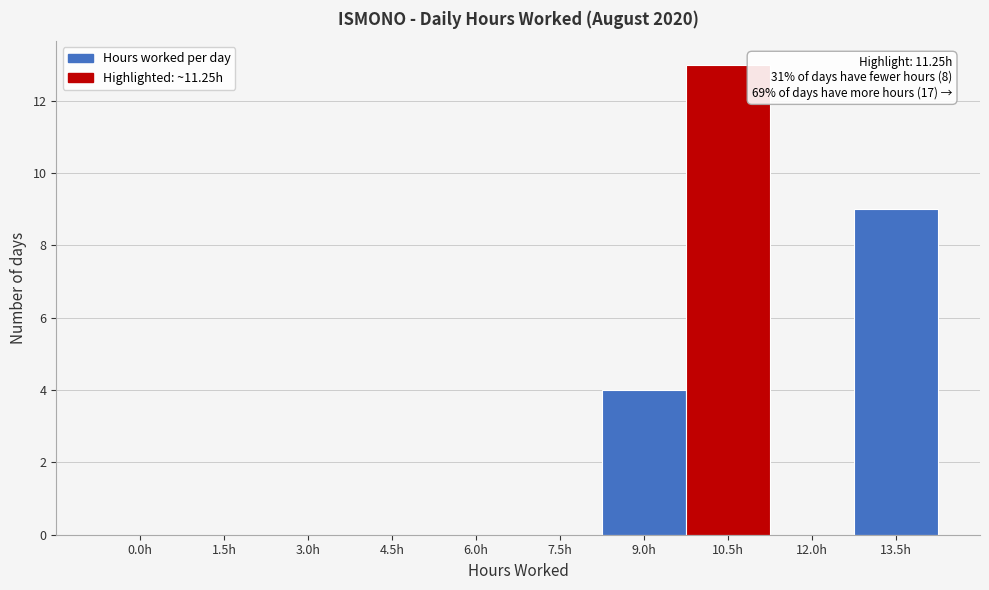

Reading left to right, list all the values displayed in this chart.

0.0h=0	1.5h=0	3.0h=0	4.5h=0	6.0h=0	7.5h=0	9.0h=4	10.5h=13	12.0h=0	13.5h=9